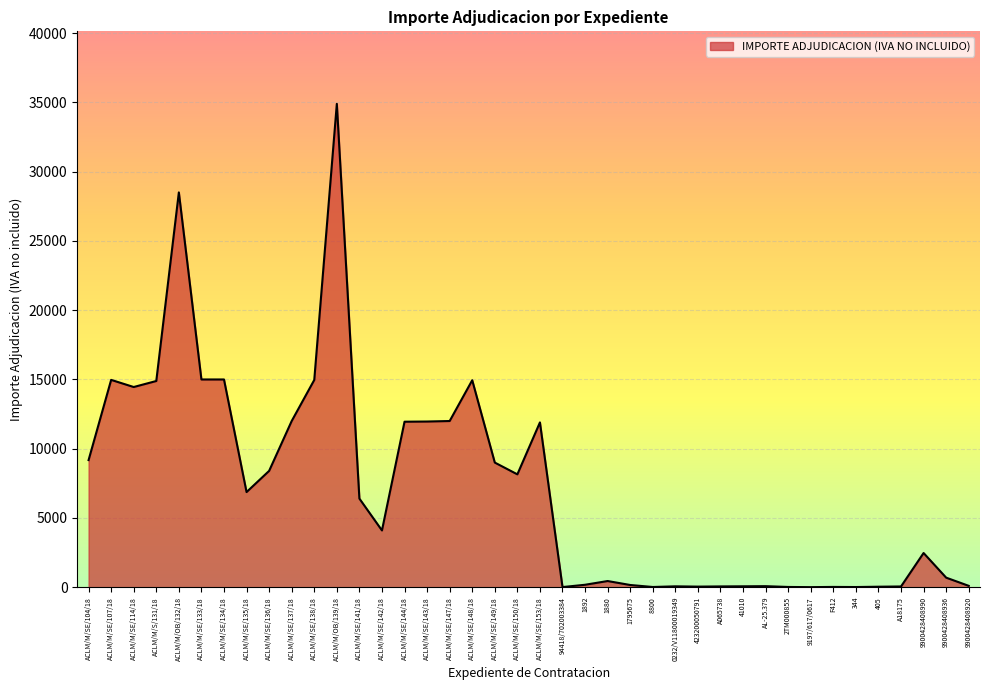

What is the ratio of the value at ACLM/M/SE/107/18 to the value at ACLM/M/SE/142/18?

3.7